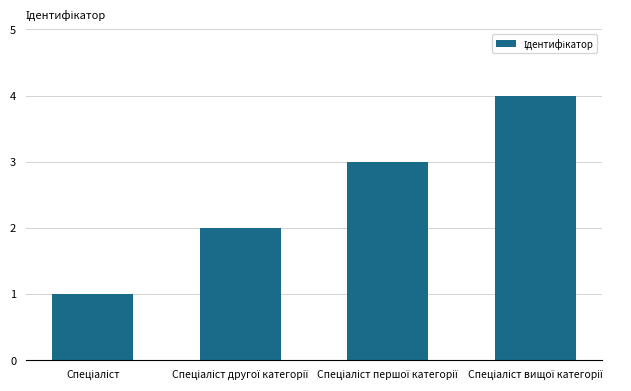

What is the sum of all values?

10